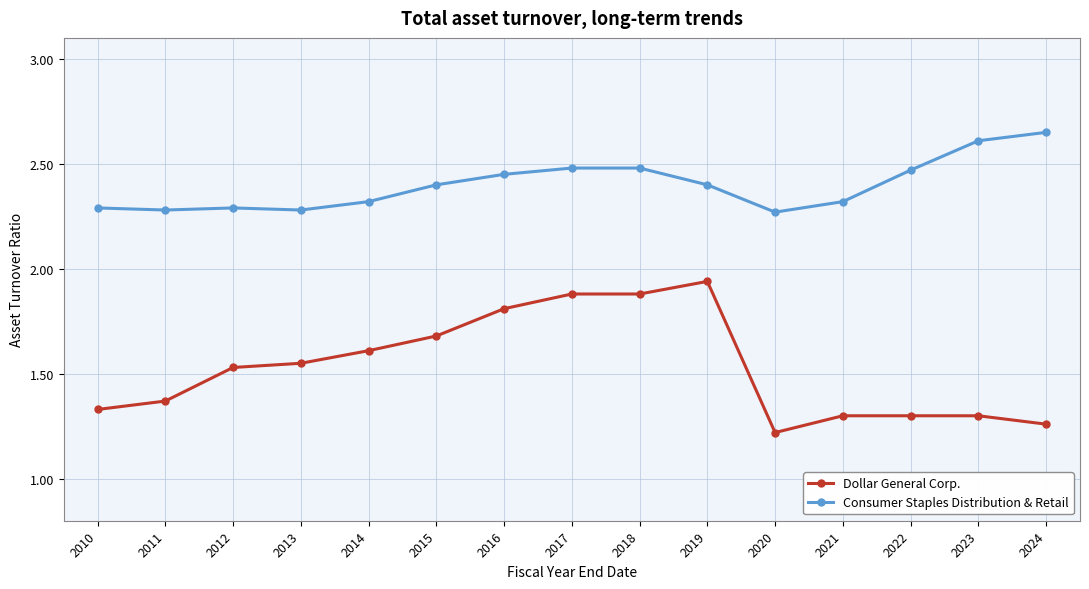

Which category has the lowest value across all series?

2020